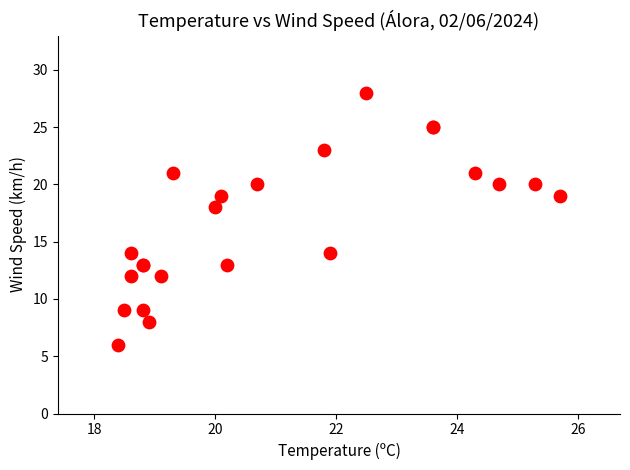

What Y value in the scatter plot is closest to 17?

18